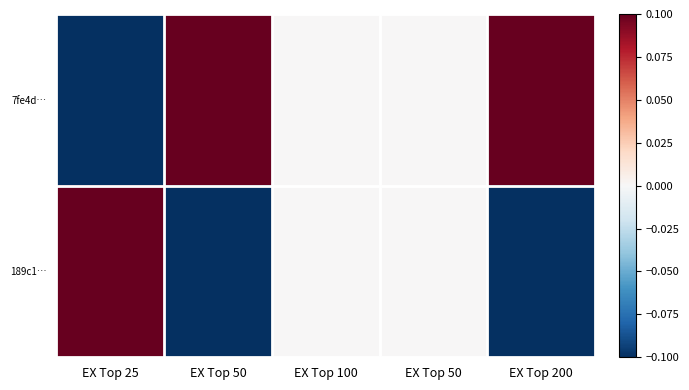

Reading left to right, list all the values displayed in this chart.

7fe4d…: EX Top 25=-0.1	EX Top 50=0.1	EX Top 100=0.0	EX Top 50=0.0	EX Top 200=0.1
189c1…: EX Top 25=0.1	EX Top 50=-0.1	EX Top 100=0.0	EX Top 50=0.0	EX Top 200=-0.1